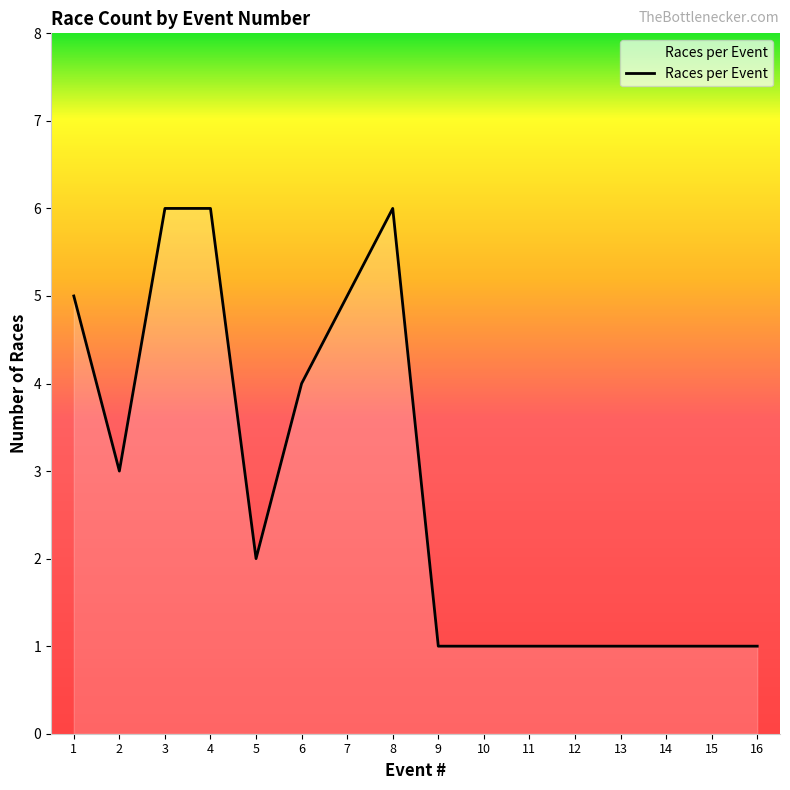

What is the change in value from 1 to 12?

-4